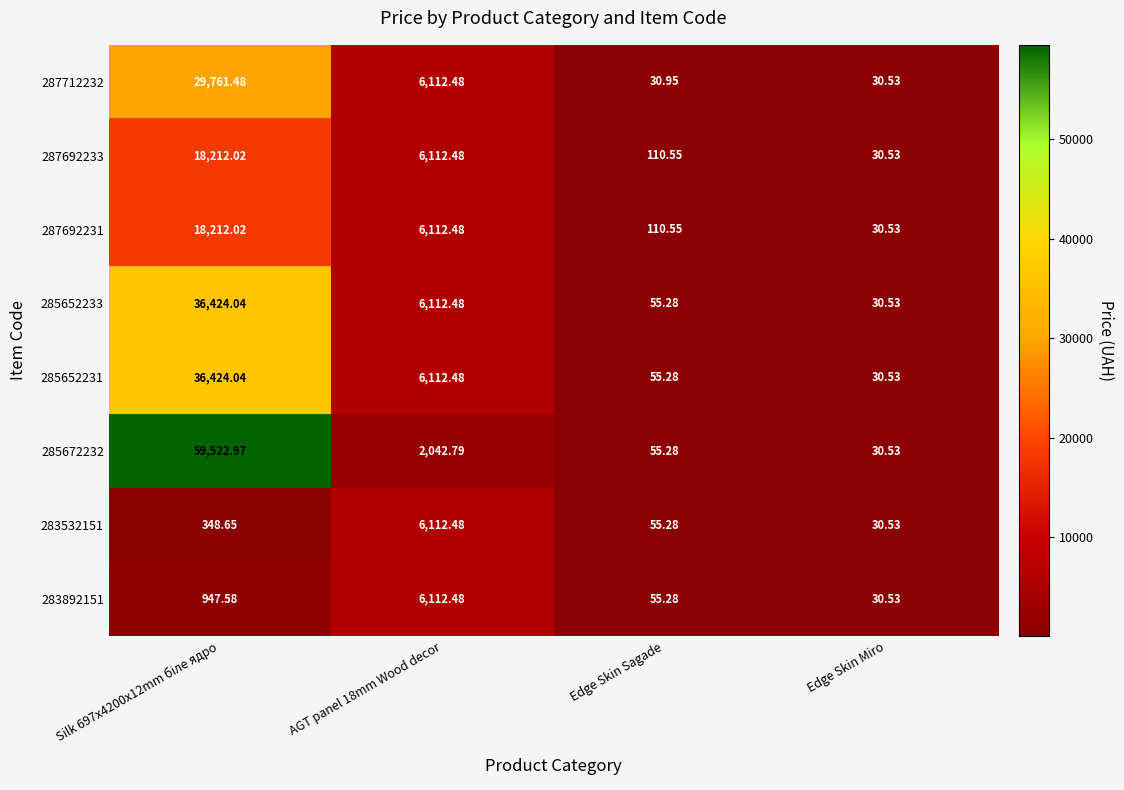

How many series are shown in this chart?

8